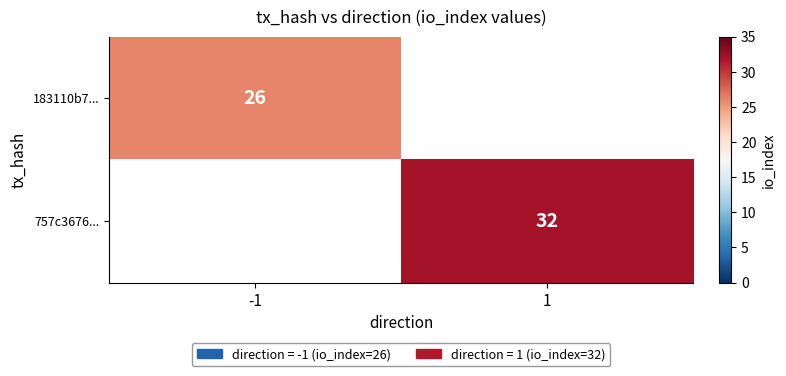

How many categories are shown in the chart?

2